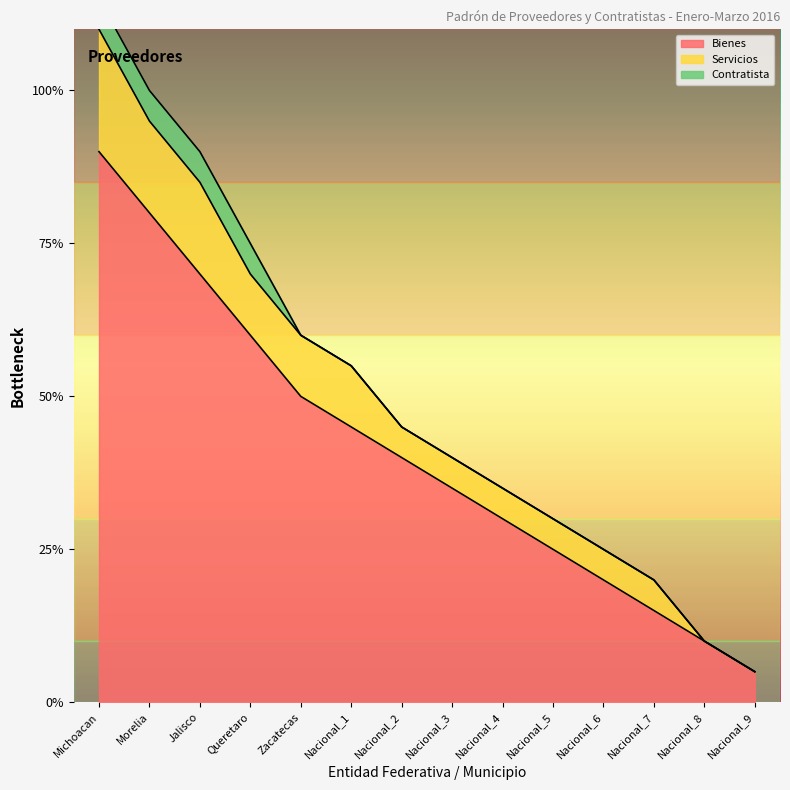

Rank the series by their average value, from lowest to highest.

Contratista, Servicios, Bienes